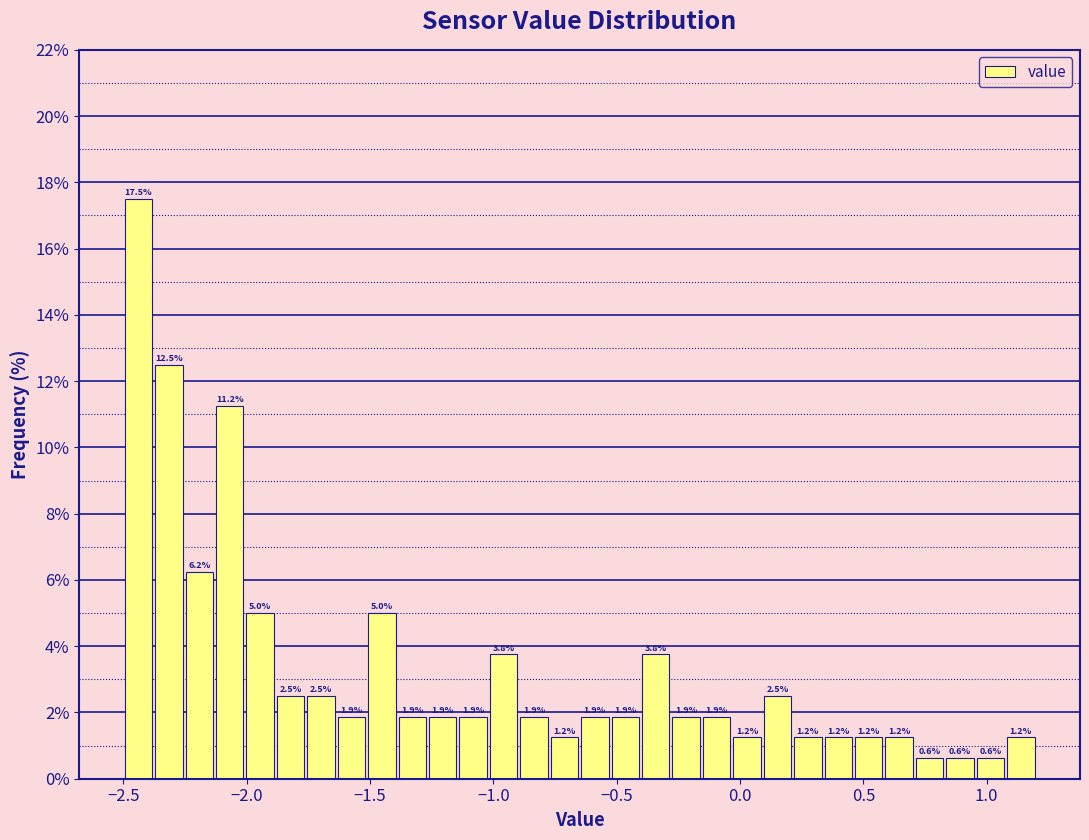

Around what value on the x-axis is the tallest bar? Give the approximate position of its centre, as read against the axis.

-2.45